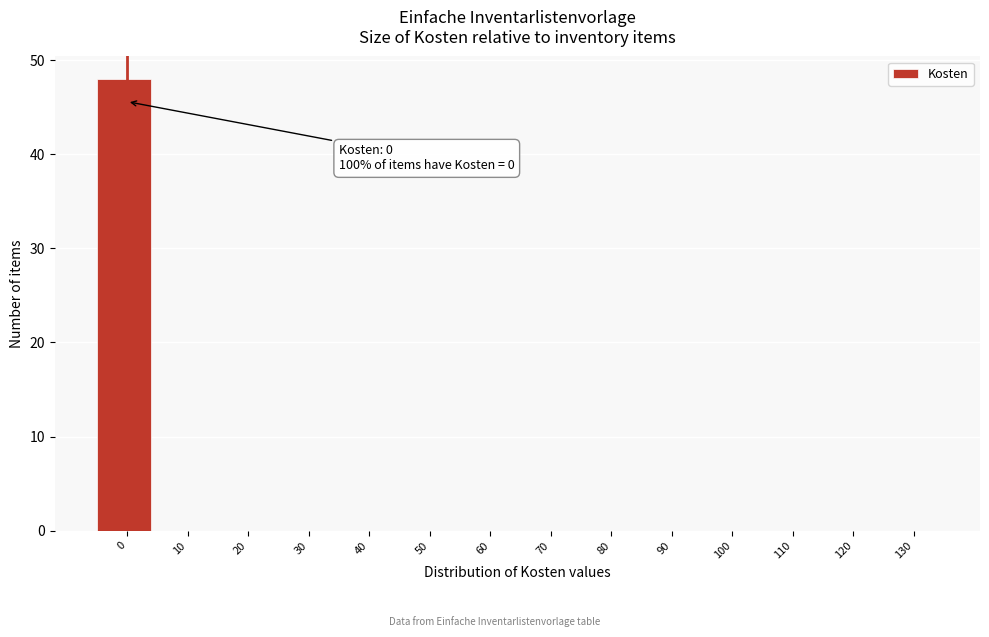

Reading right to left, what are all the values shown in this chart?

130=0	120=0	110=0	100=0	90=0	80=0	70=0	60=0	50=0	40=0	30=0	20=0	10=0	0=48